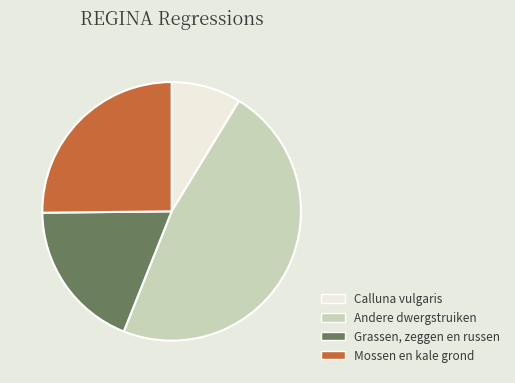

Is it true that Andere dwergstruiken is 57% of the pie?

False